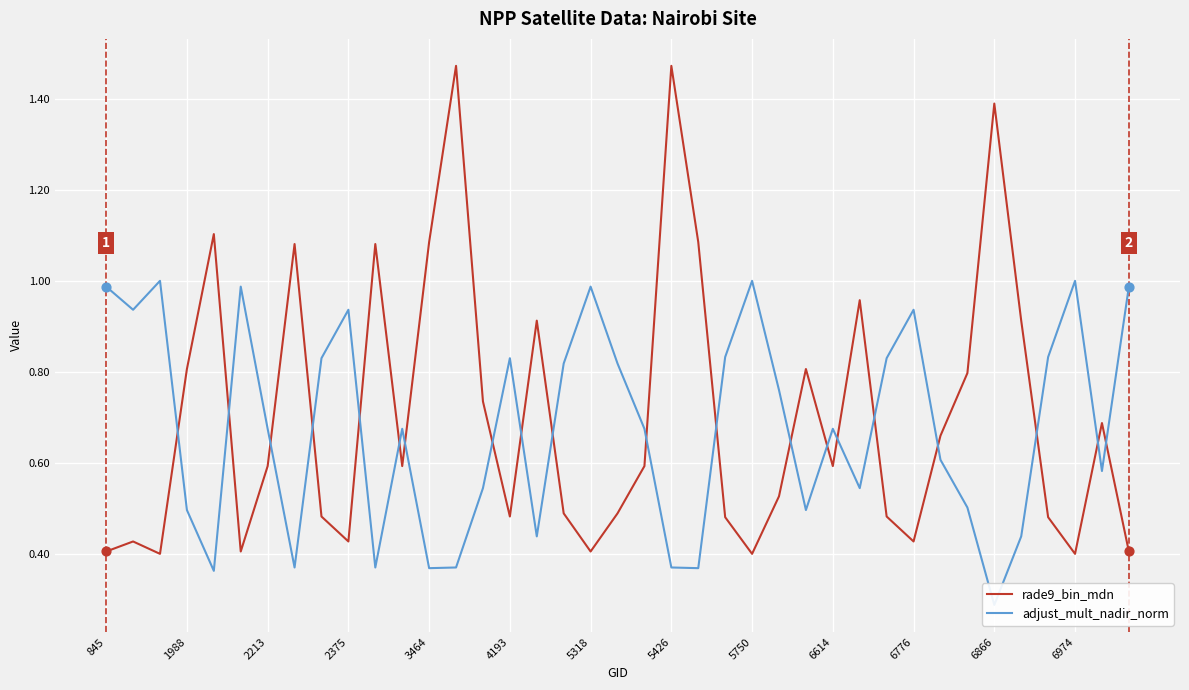

Which series reaches the maximum Y coordinate?

rade9_bin_mdn